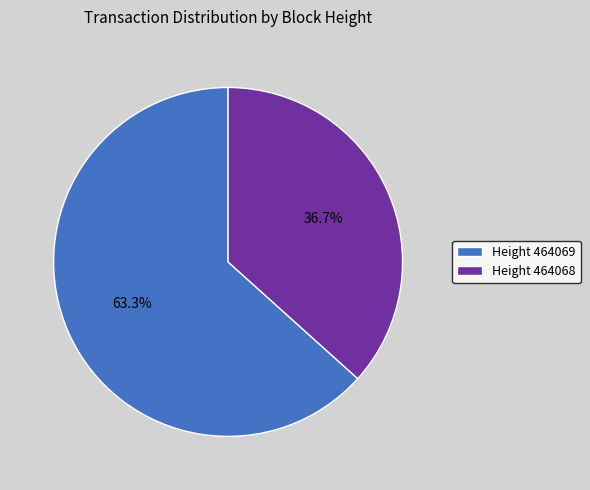

Combined, what portion of the pie is Height 464069 and Height 464068?

100.0%